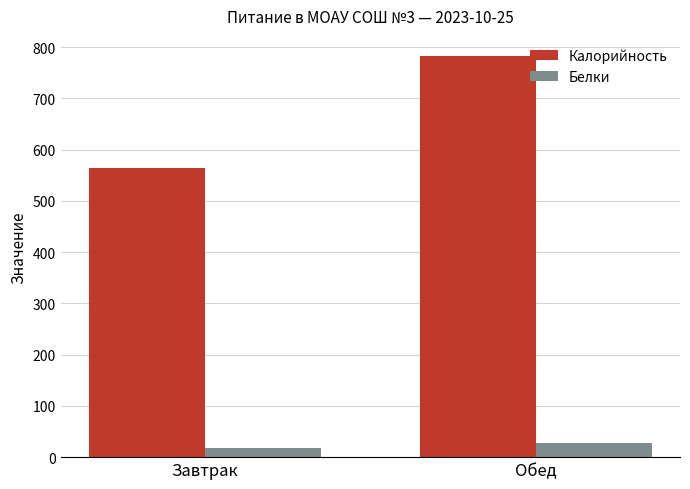

List the labels in order of Белки value, smallest first.

Завтрак, Обед